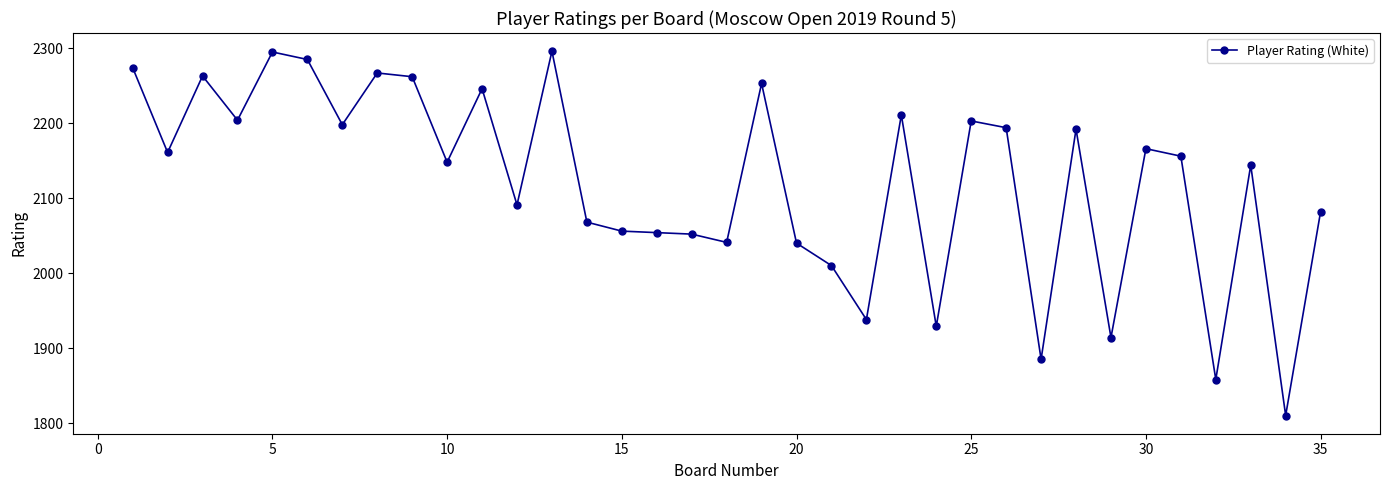

What is the value of the 31st point from the left?

2156